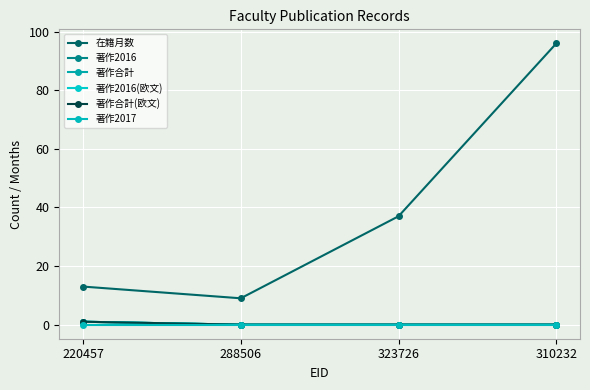

Is this an area chart (filled region under the line)?

No